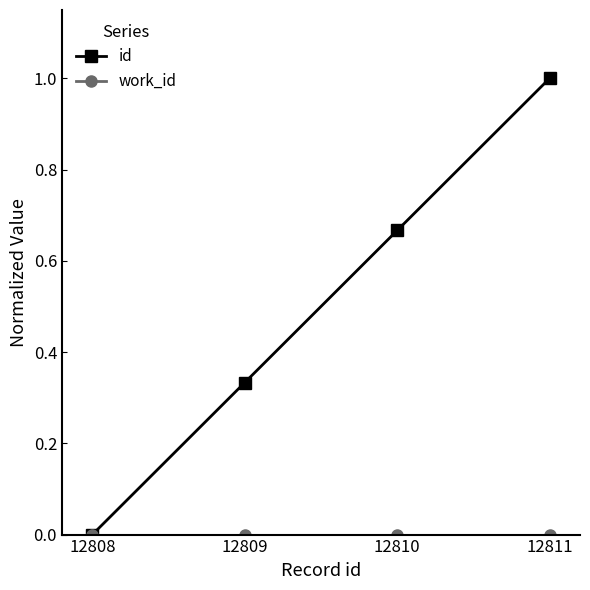

Which series changed the most between 12808 and 12810?

id